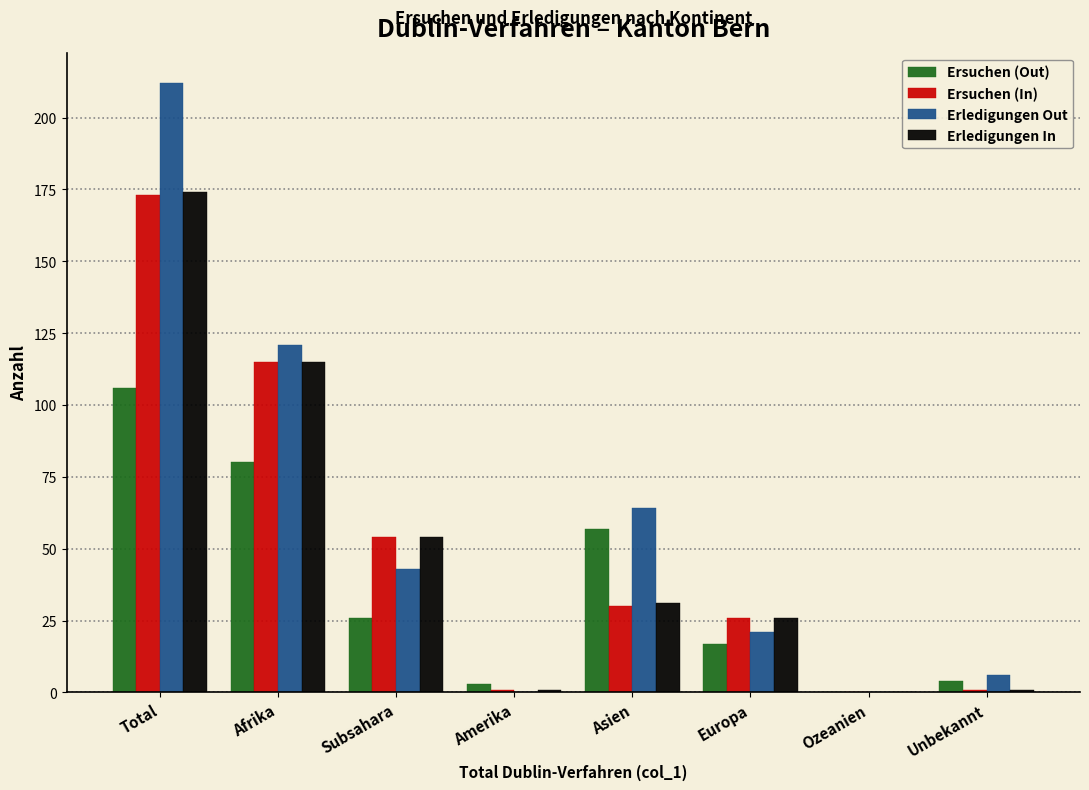

What is the sum of all Erledigungen In values?

402